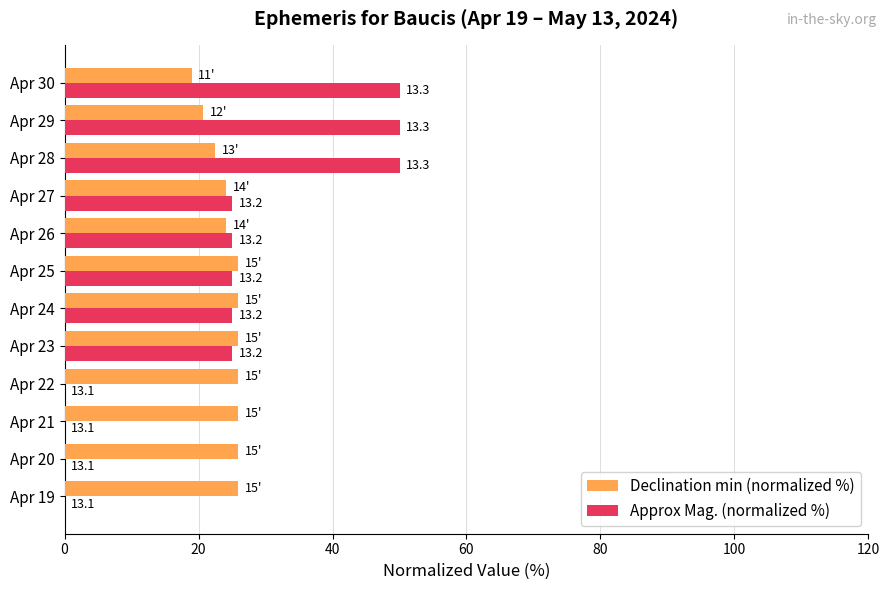

What are all the series names shown in the legend?

Declination min (normalized %), Approx Mag. (normalized %)